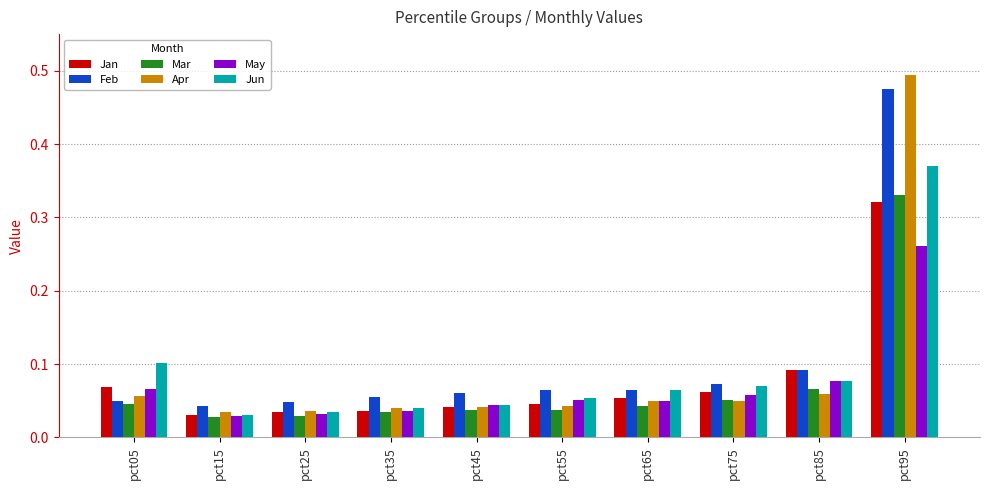

At how many categories does at least one series exceed 0?

10